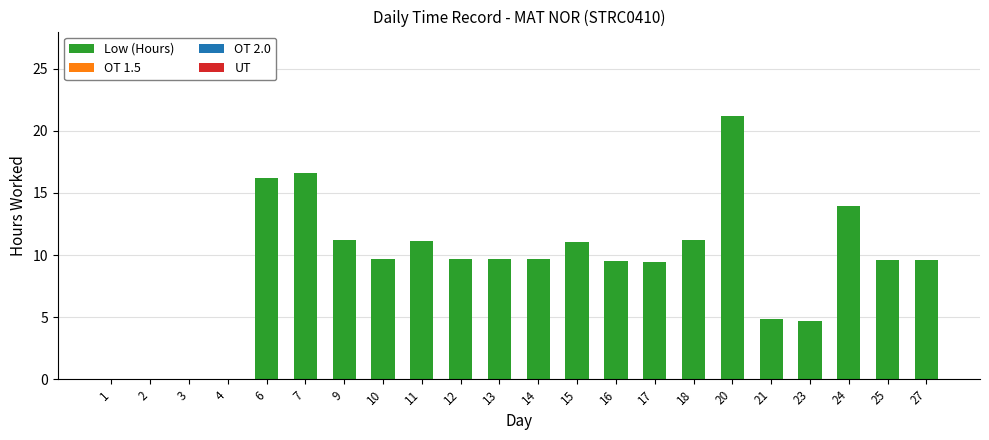

What is the change in value from 6 to 16?

-6.7